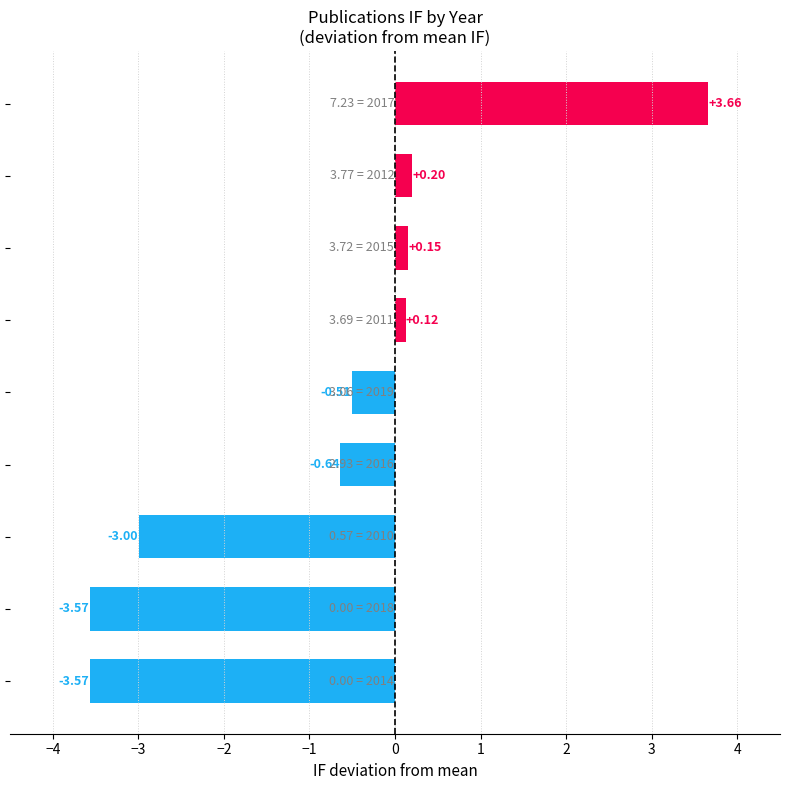

What is the average value?

-0.8